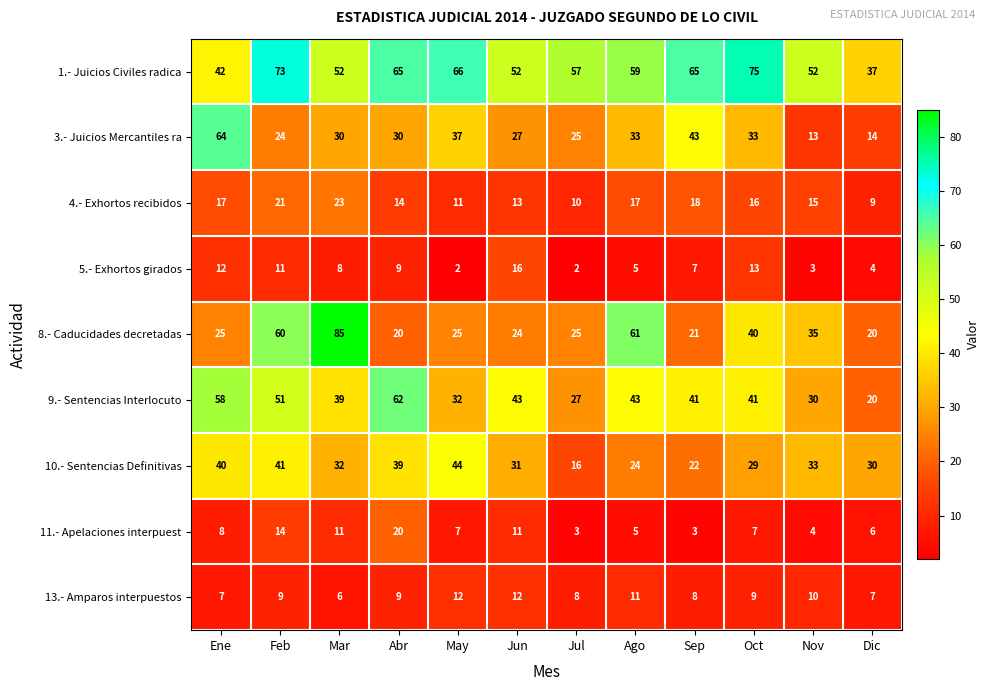

At Ene, list the series in order from smallest to largest.

13.- Amparos interpuestos, 11.- Apelaciones interpuest, 5.- Exhortos girados, 4.- Exhortos recibidos, 8.- Caducidades decretadas, 10.- Sentencias Definitivas, 1.- Juicios Civiles radica, 9.- Sentencias Interlocuto, 3.- Juicios Mercantiles ra